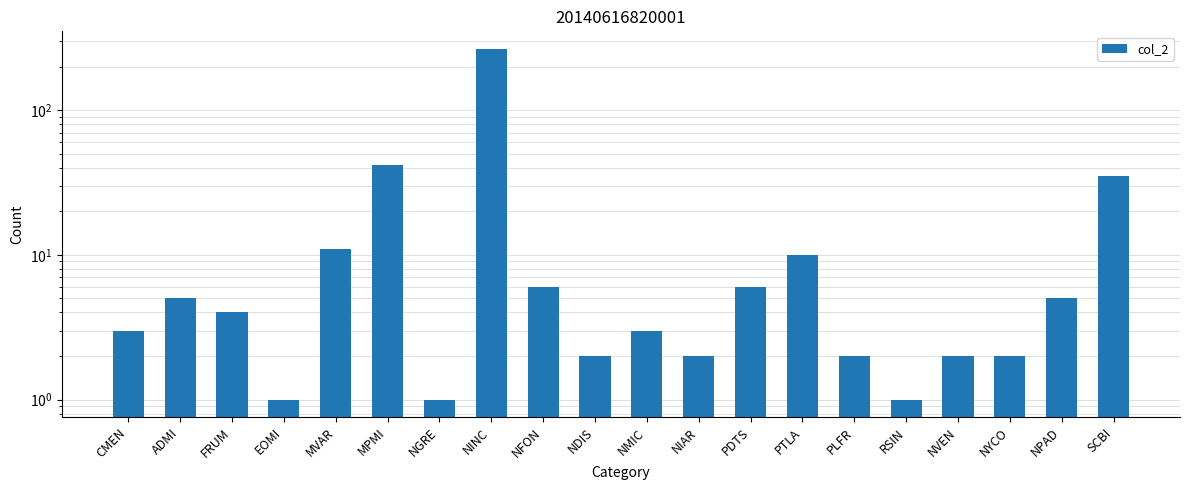

Reading right to left, what are all the values shown in this chart?

SCBI=35	NPAD=5	NYCO=2	NVEN=2	RSIN=1	PLFR=2	PTLA=10	PDTS=6	NIAR=2	NMIC=3	NDIS=2	NFON=6	NINC=265	NGRE=1	MPMI=42	MVAR=11	EOMI=1	FRUM=4	ADMI=5	CMEN=3